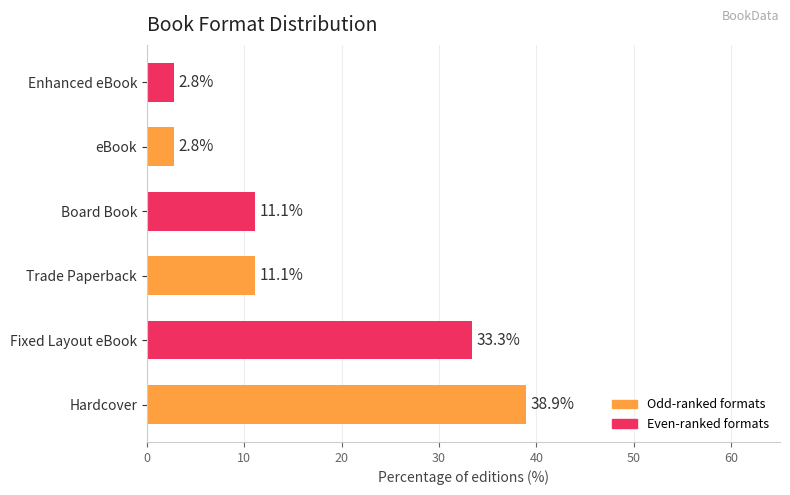

How many bars are there in total?

6